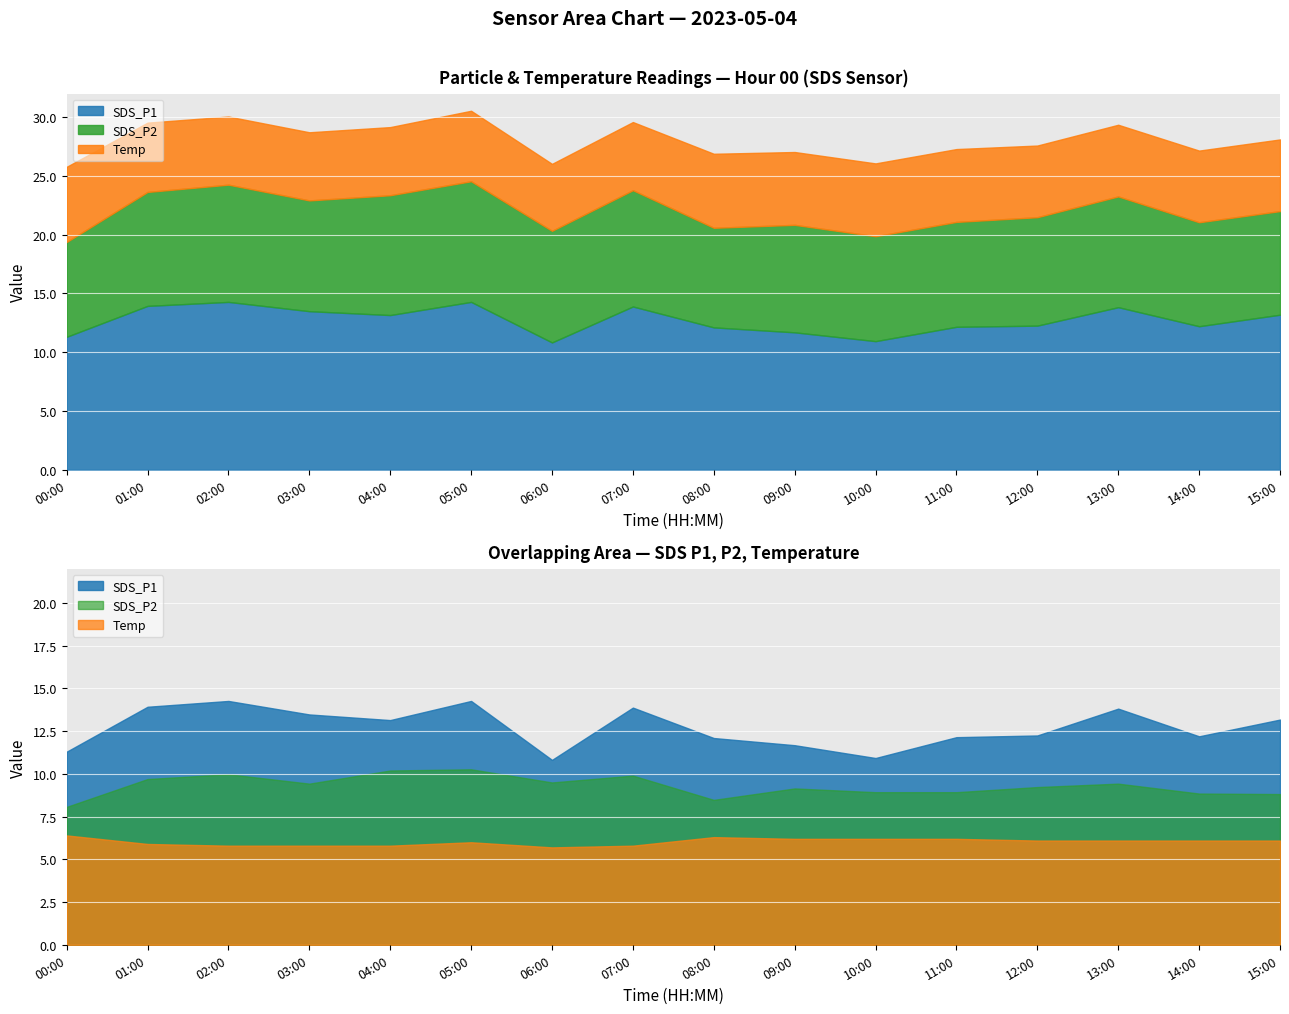

The value of Temp at 04:00 is 5.8. True or false?

True